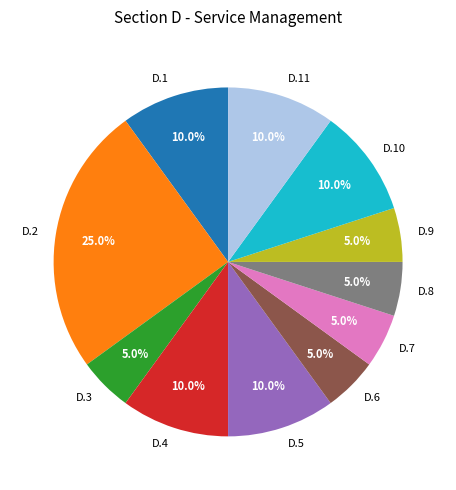

How many slices are in this pie chart?

11